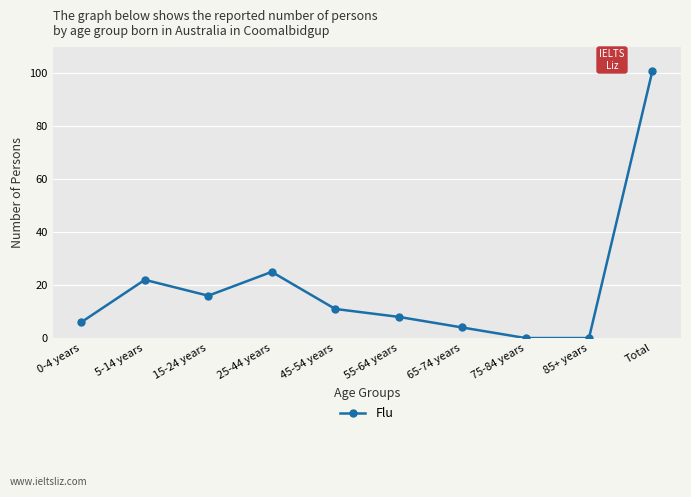

True or false: the data shows 0 at 75-84 years.

True